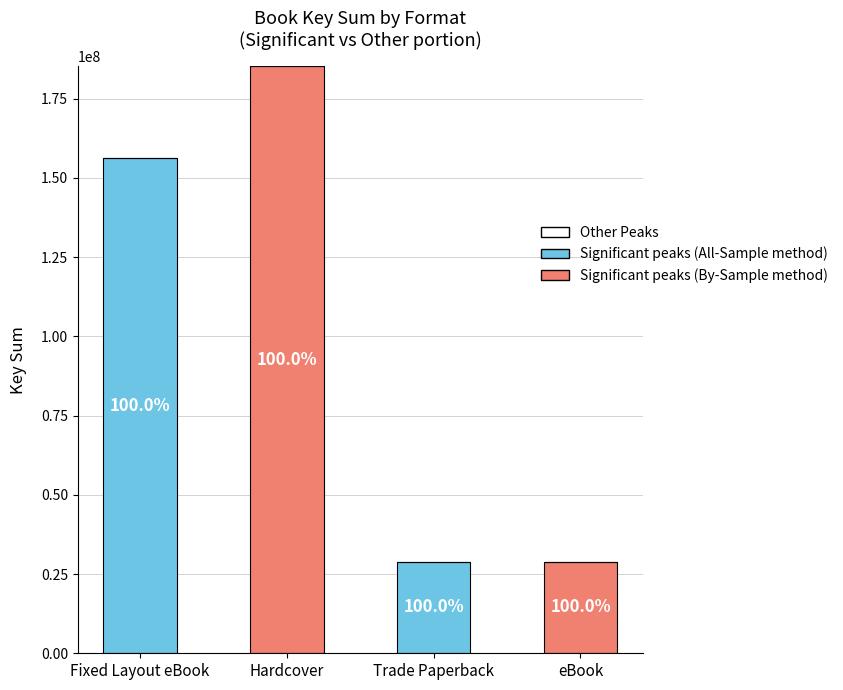

How many bars are there in total?

4